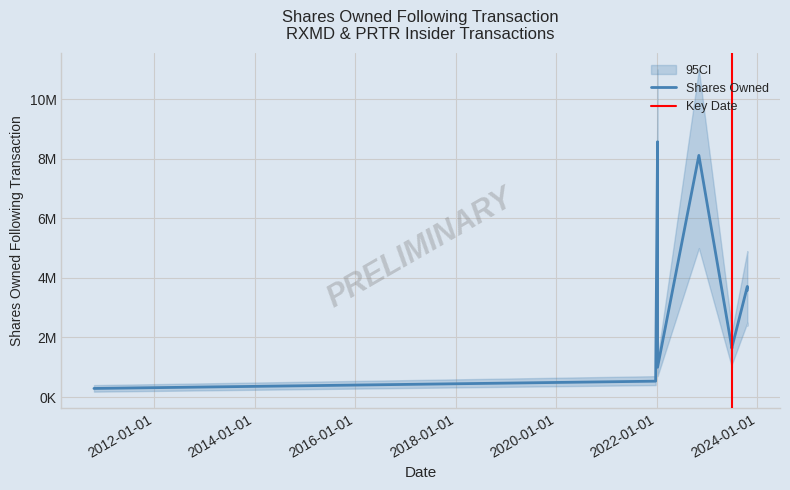

Is the value of transactionShares at 2023-06-30 greater than the value of sharesOwnedFollowingTransaction at 2010-10-22?

Yes